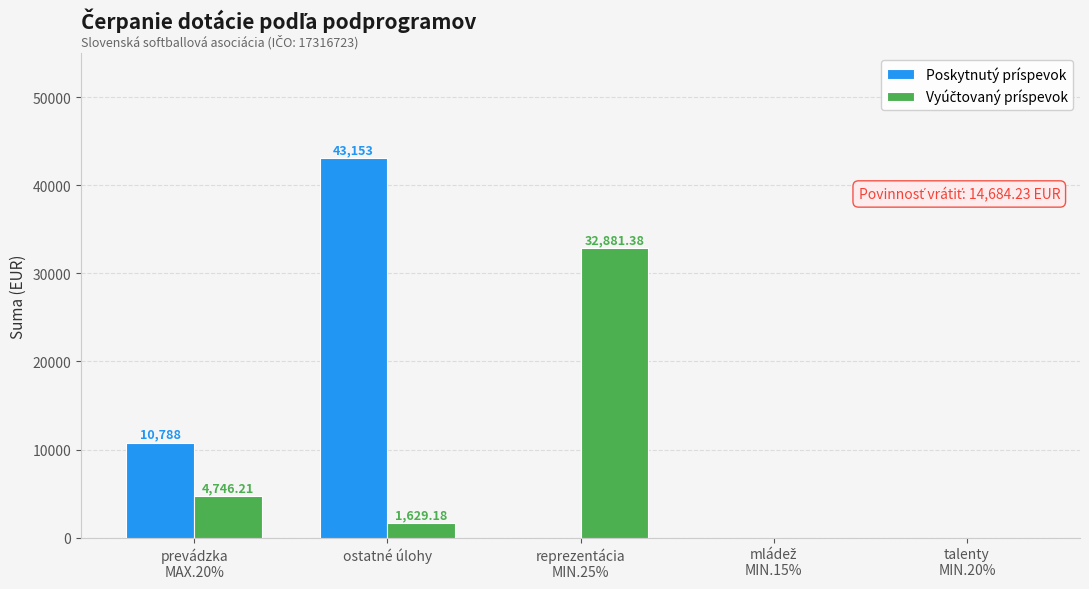

Which category has the highest value in the Poskytnutý príspevok series?

ostatné úlohy